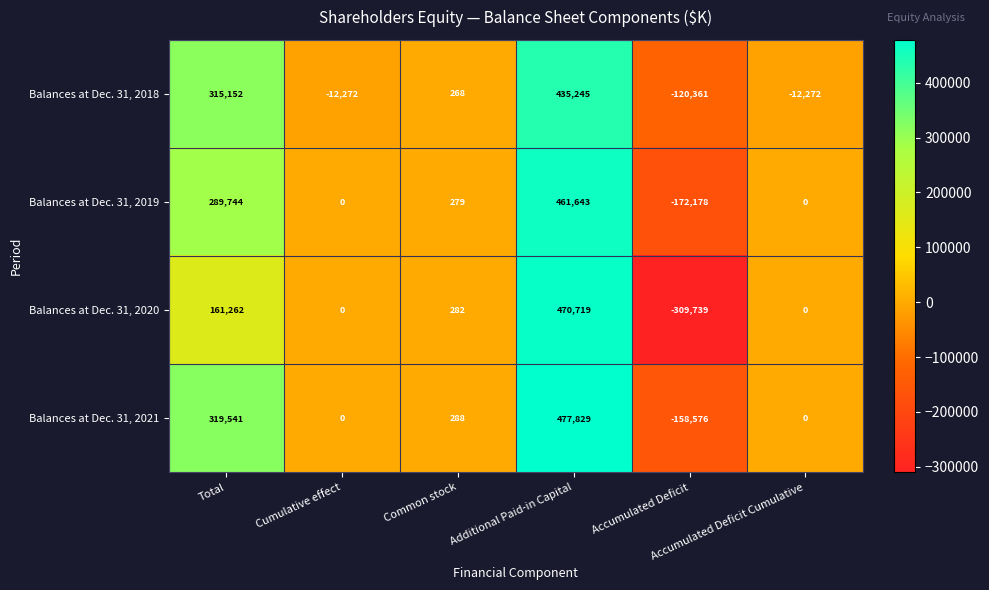

Rank the series at Total from lowest to highest value.

Balances at Dec. 31, 2020, Balances at Dec. 31, 2019, Balances at Dec. 31, 2018, Balances at Dec. 31, 2021